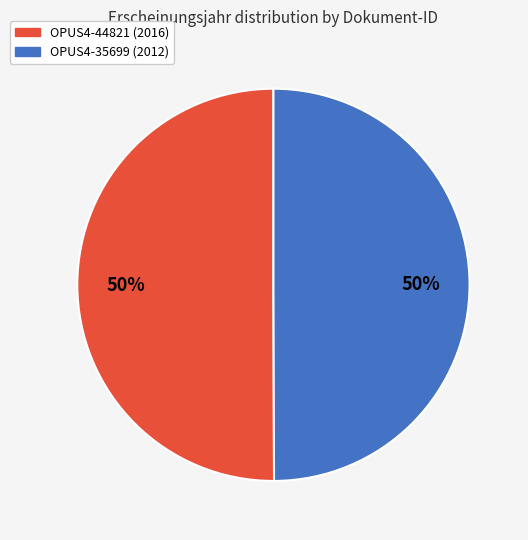

To the nearest percent, what is the average slice percentage?

50%